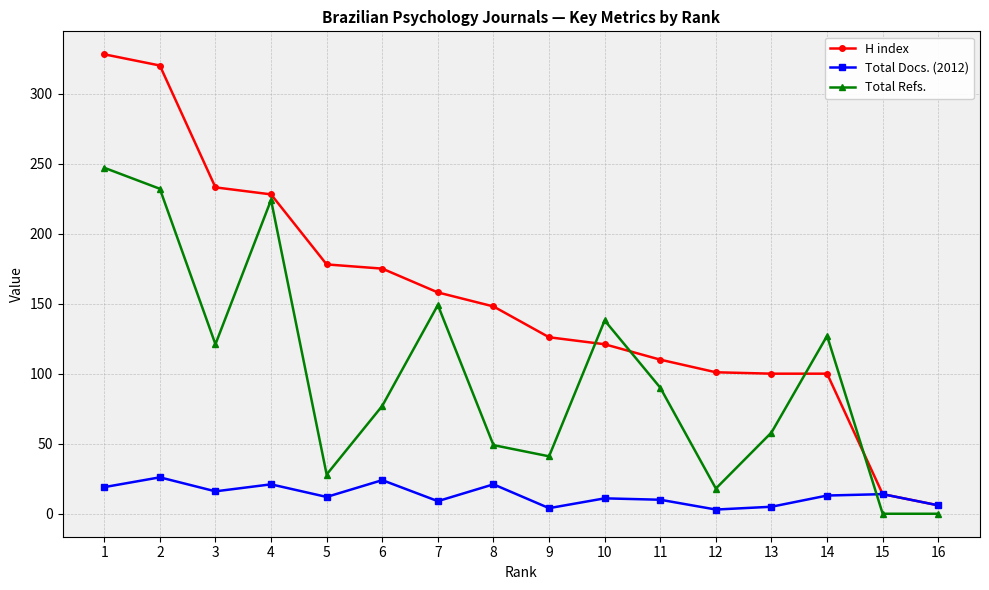

Count the number of categories in the chart.

16